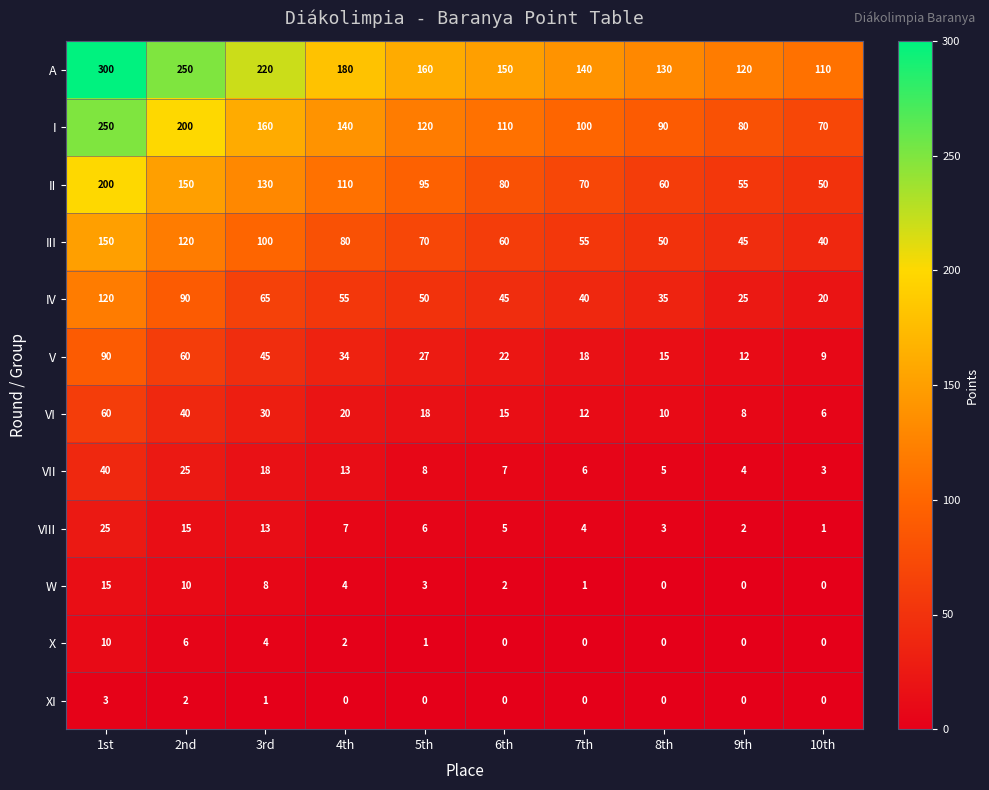

Count the number of data series in this chart.

12